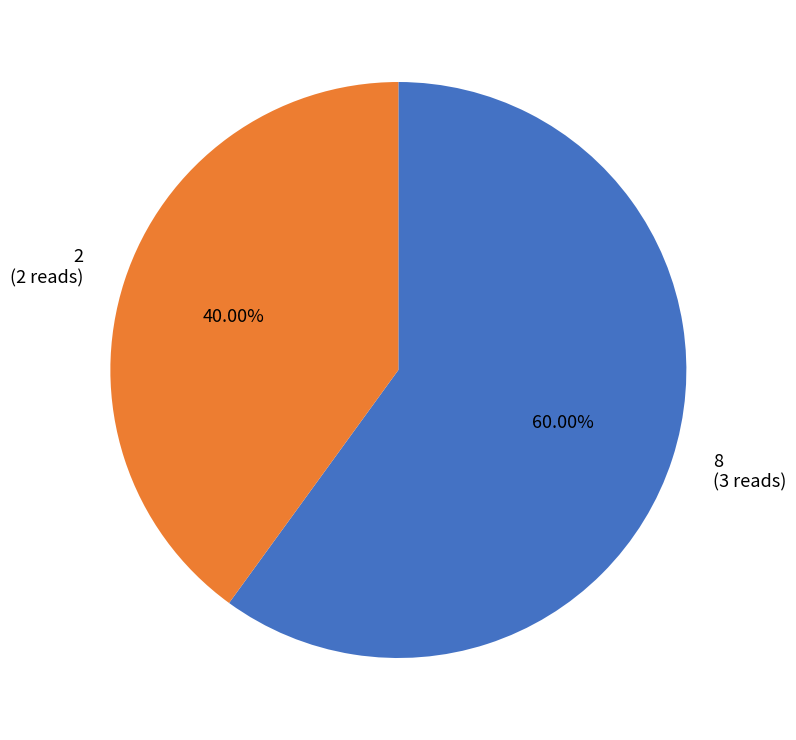

How many segments does this pie chart have?

2